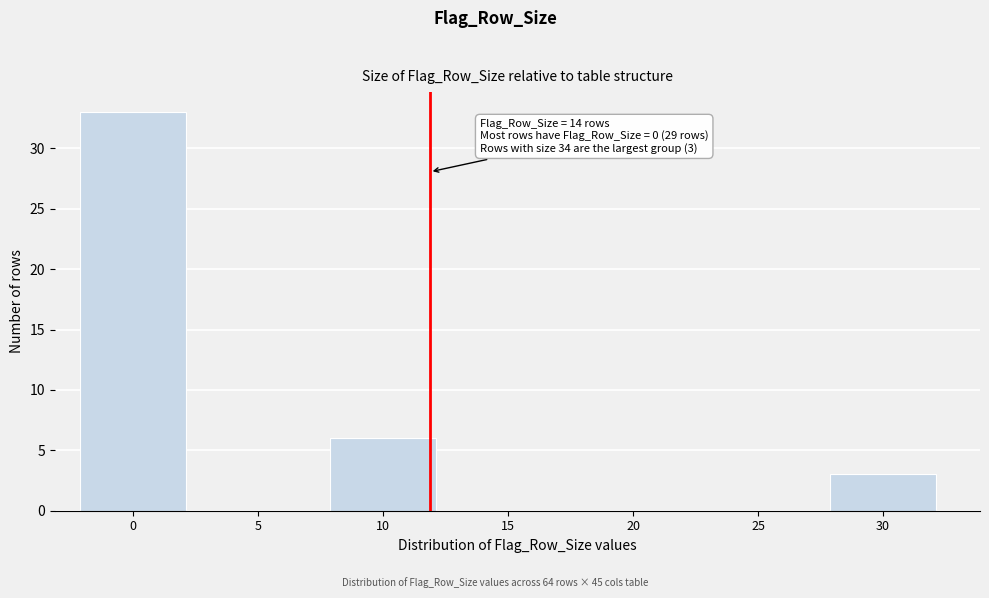

Reading right to left, transcribe all the data shown in this chart.

30=3	25=0	20=0	15=0	10=6	5=0	0=33